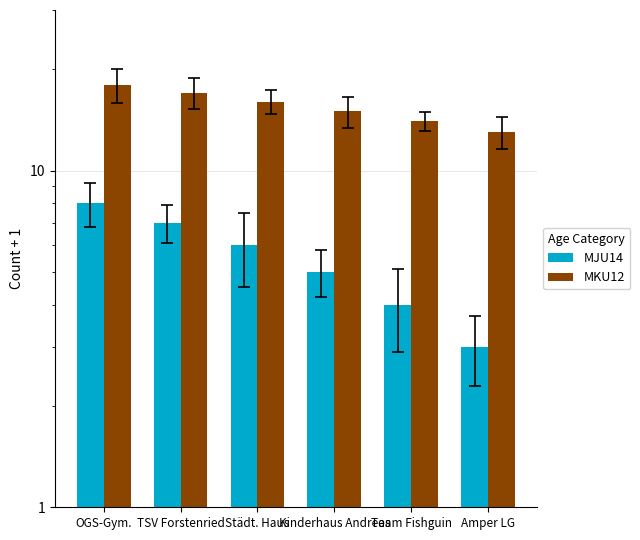

What is the lowest value of the MJU14 series?

3